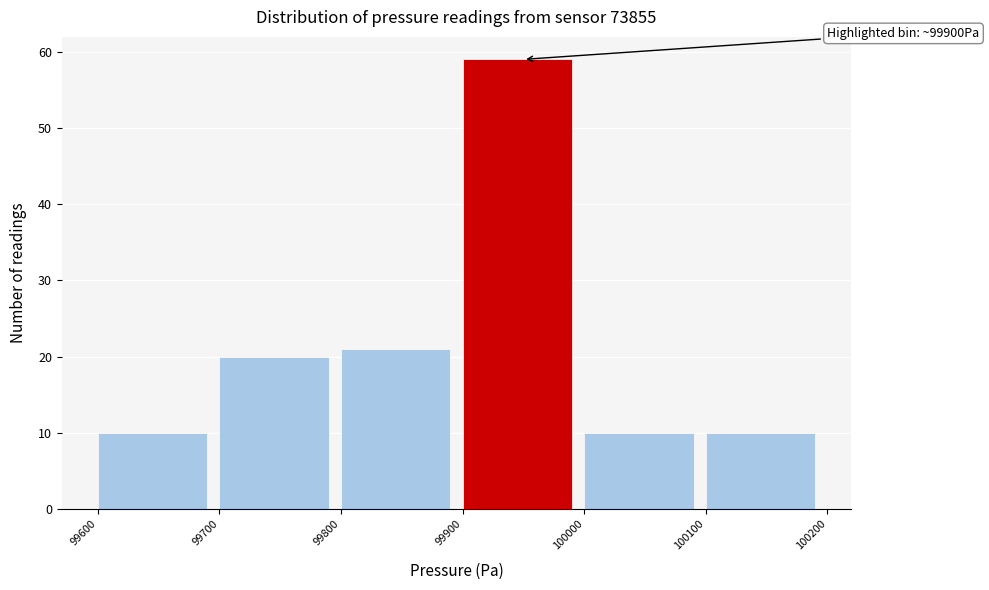

Over which range of the x-axis is the bar tallest?

99900 to 100000